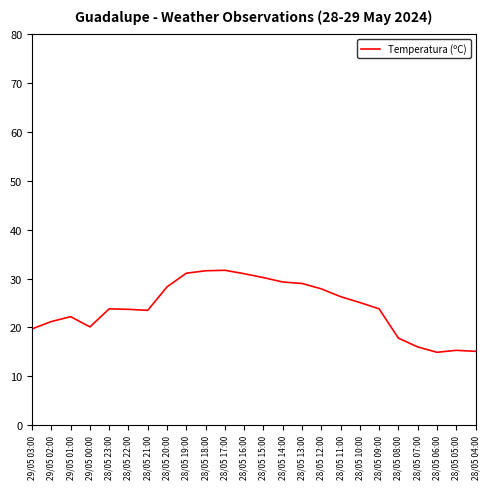

Which has a higher value, 28/05 22:00 or 28/05 14:00?

28/05 14:00